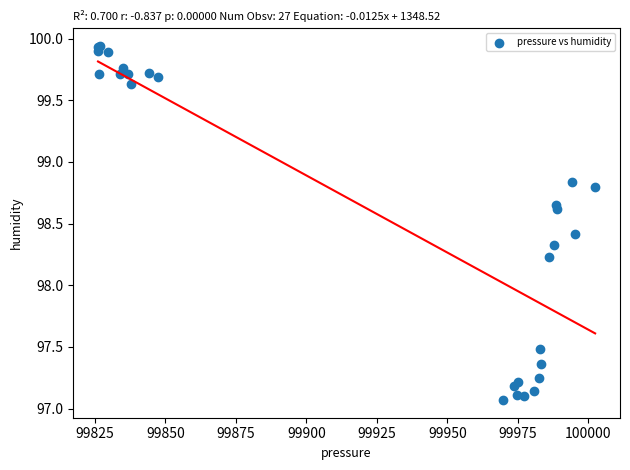

What Y value in the scatter plot is closest to 98?

98.2